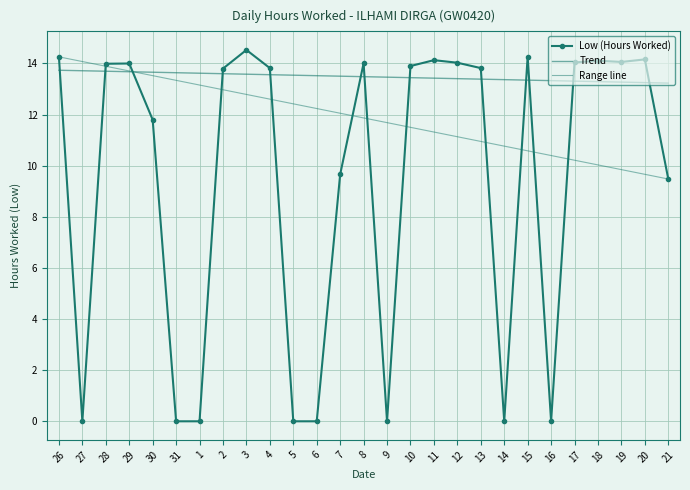

Reading right to left, list all the values displayed in this chart.

21=9.5	20=14.2	19=14.1	18=14.1	17=14.0	16=0.0	15=14.3	14=0.0	13=13.8	12=14.0	11=14.1	10=13.9	9=0.0	8=14.0	7=9.7	6=0.0	5=0.0	4=13.8	3=14.5	2=13.8	1=0.0	31=0.0	30=11.8	29=14.0	28=14.0	27=0.0	26=14.3